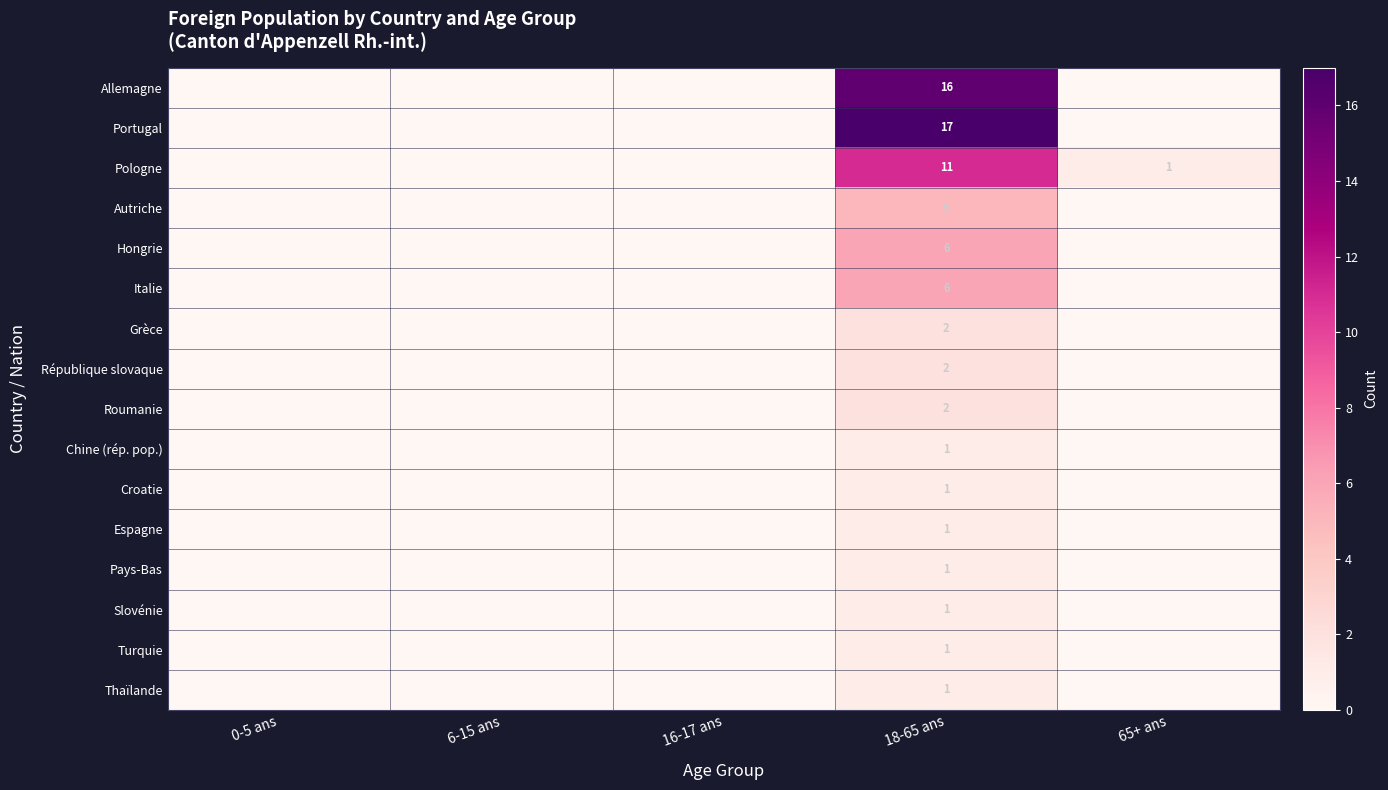

What is the difference between the highest and lowest values at 65+ ans?

1